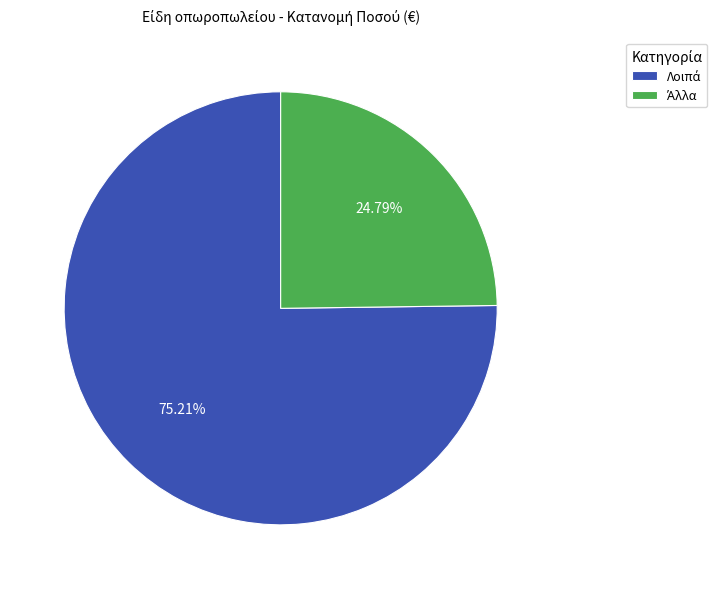

Is there any slice that represents more than half of the pie?

Yes